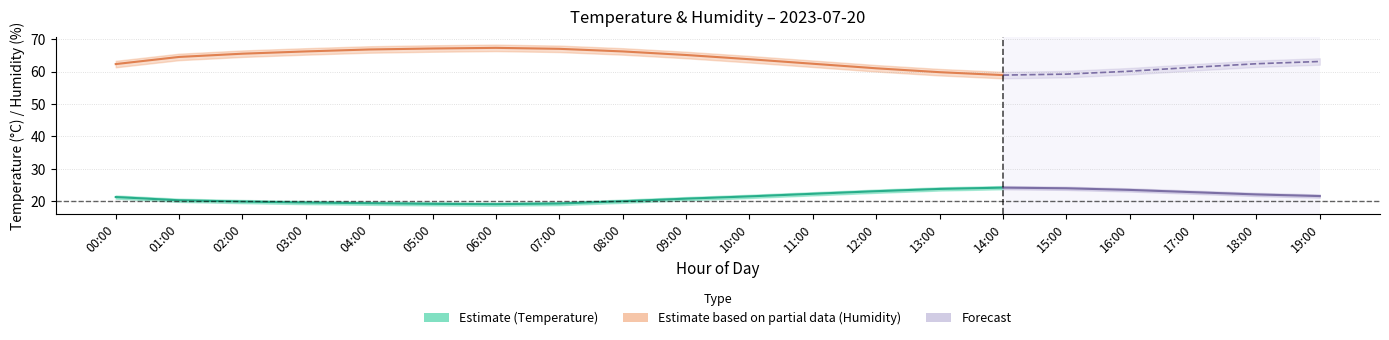

What is the average value of the temperature_lo series?

20.9